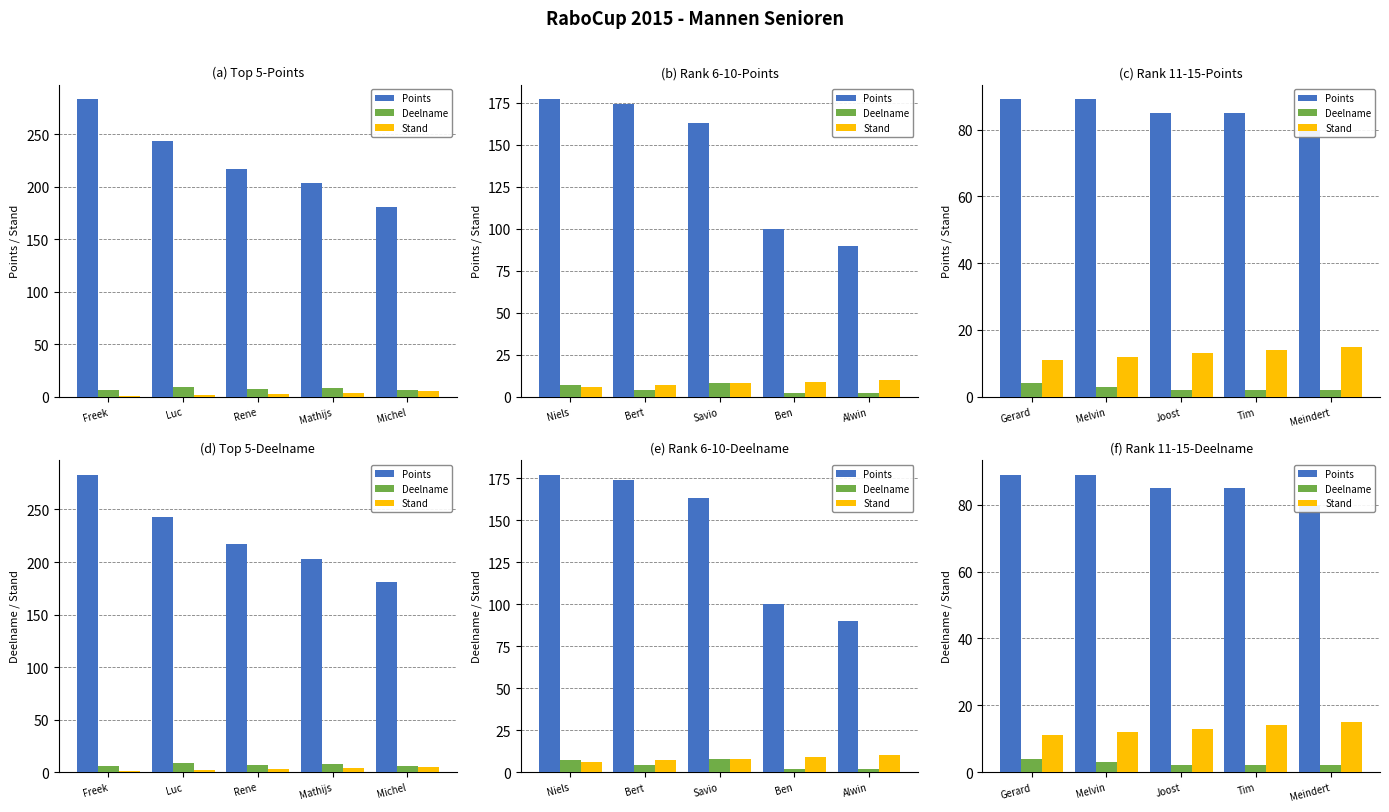

Which series has the largest total across all categories?

Points